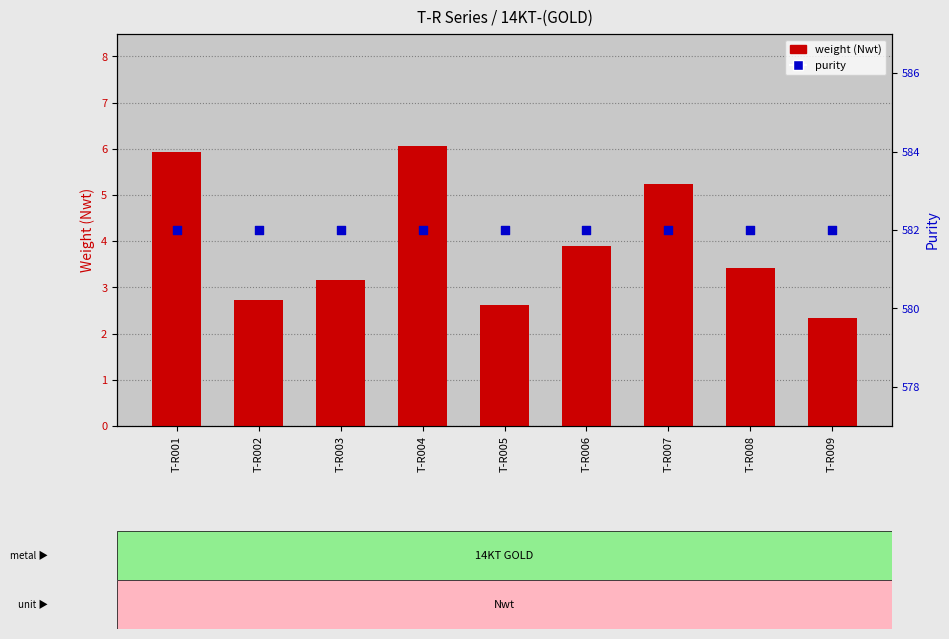

Which series contains the lowest Y value?

weight (Nwt)